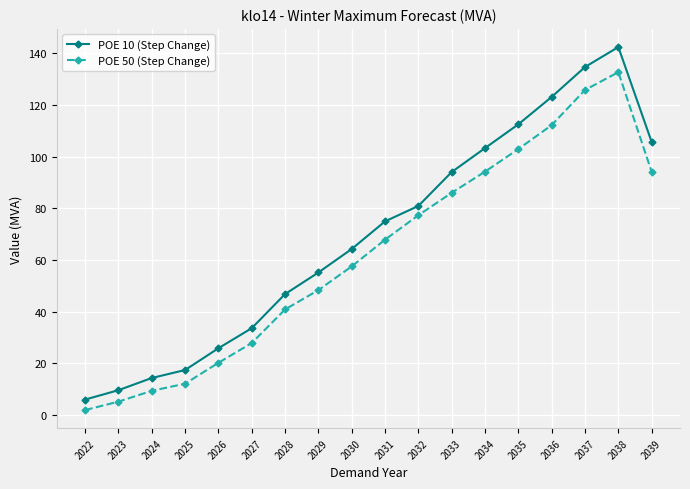

What is the difference between the POE 10 (Step Change) values at 2022 and 2033?

88.1